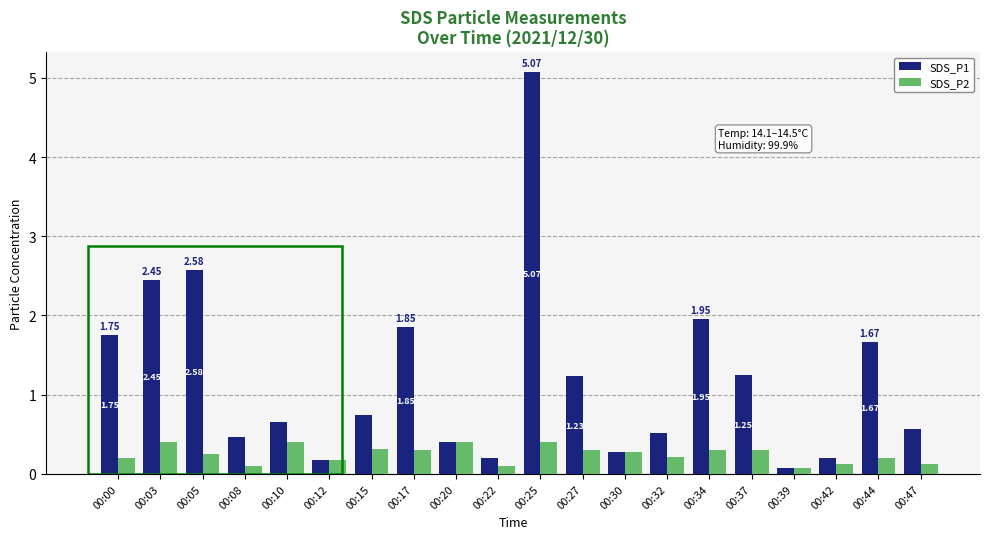

How many bars are there in each group?

2